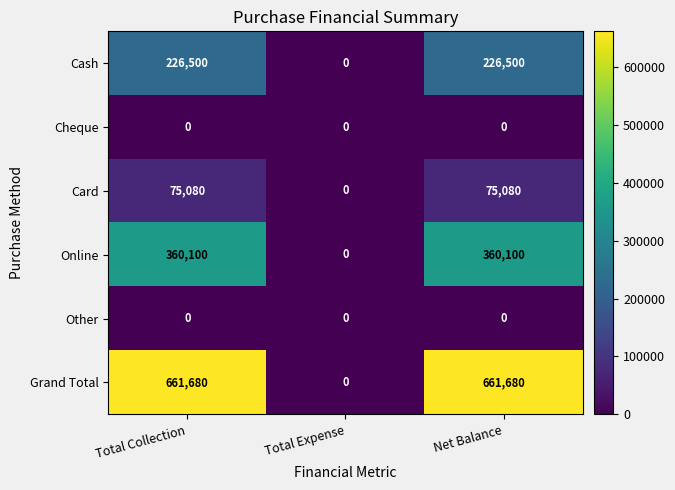

At how many categories does at least one series exceed 563788?

2